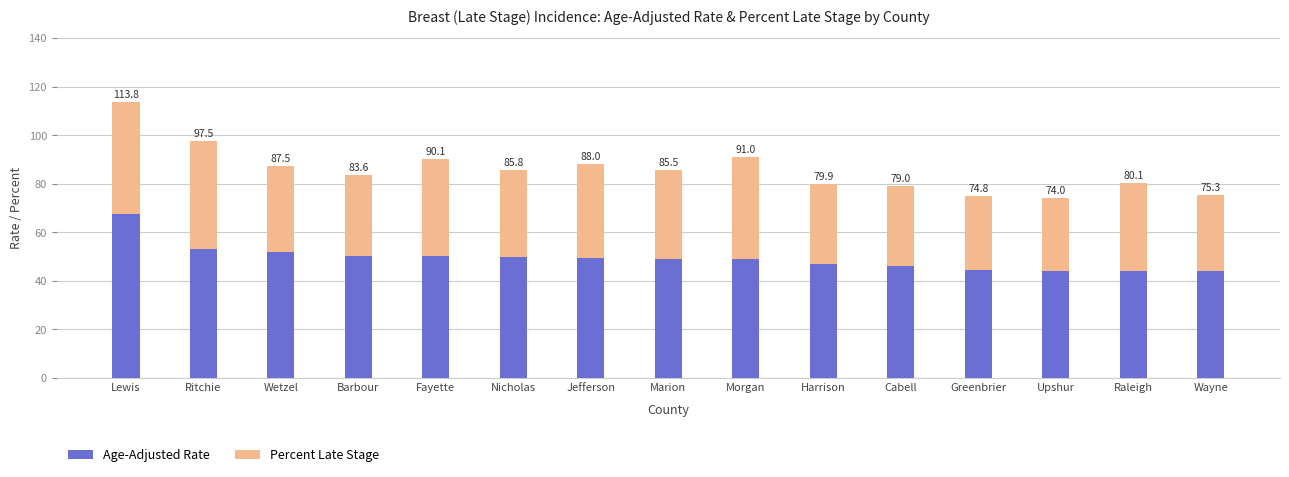

How many bars are there in total?

15